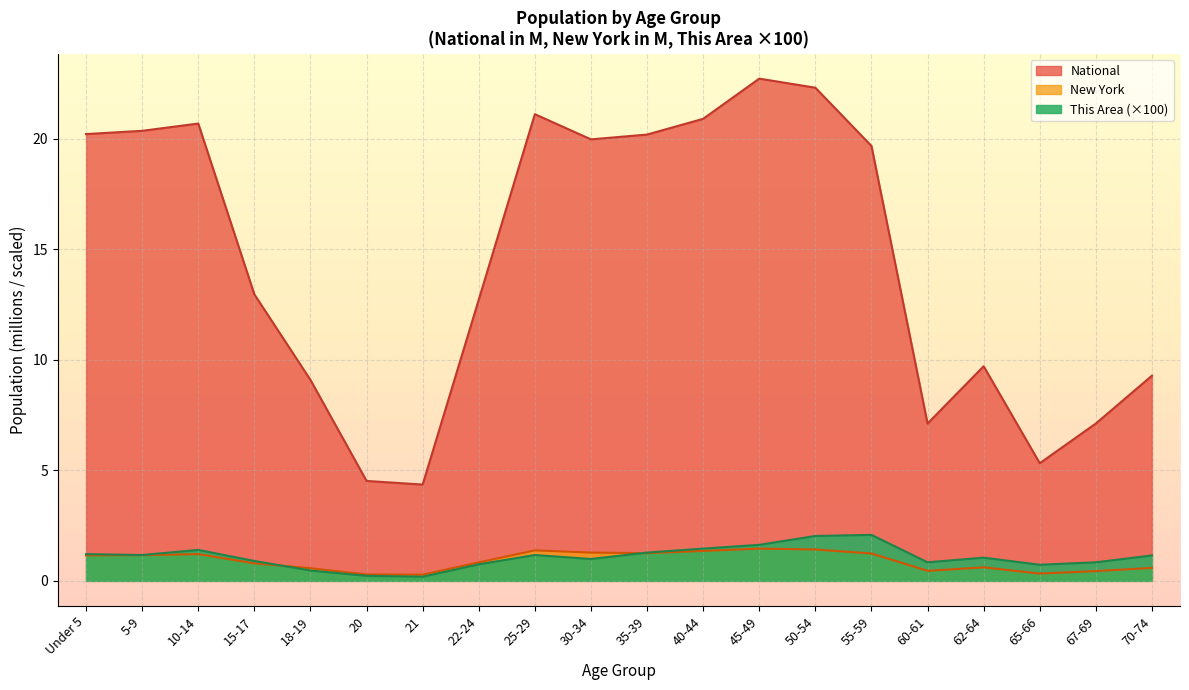

What position from the right is 30-34?

11